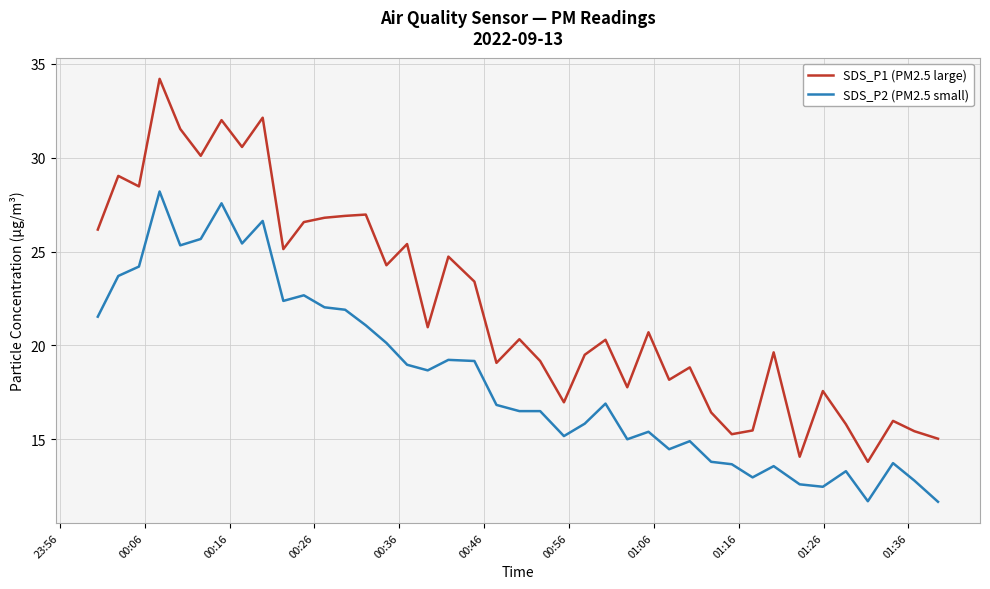

What is the maximum value shown in the chart?

34.2